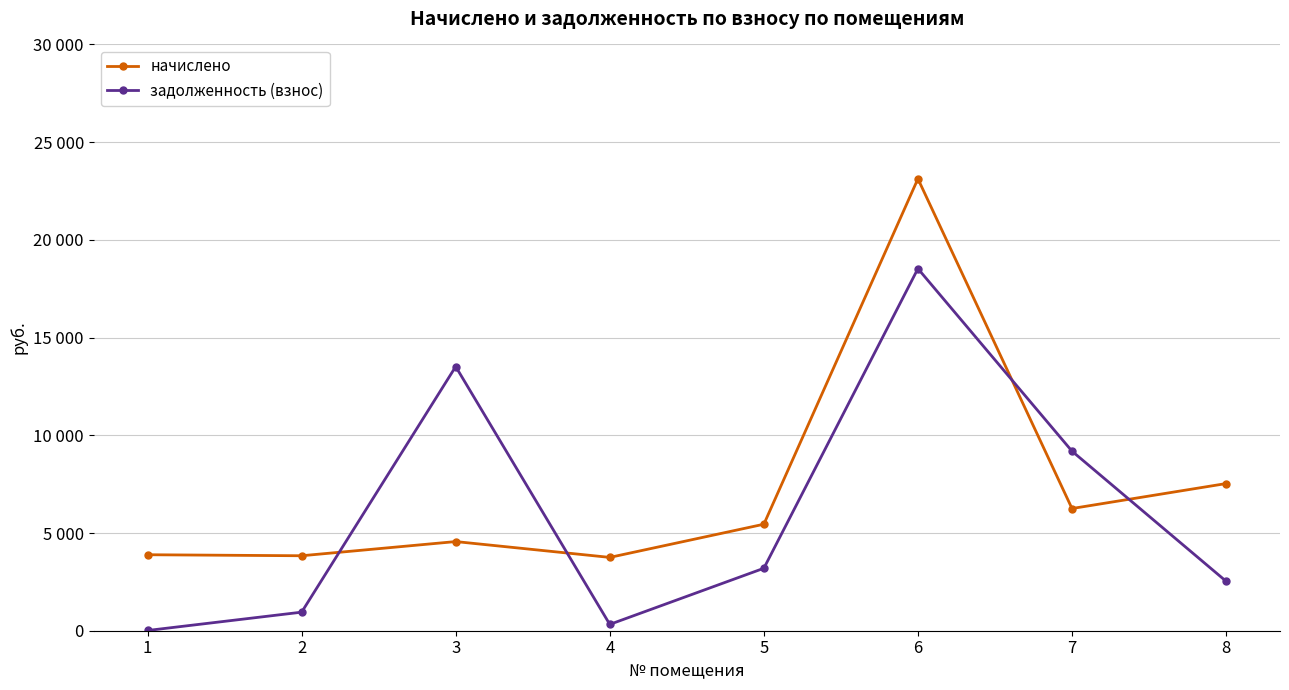

Is the value of задолженность (взнос) at 3 greater than the value of начислено at 7?

Yes